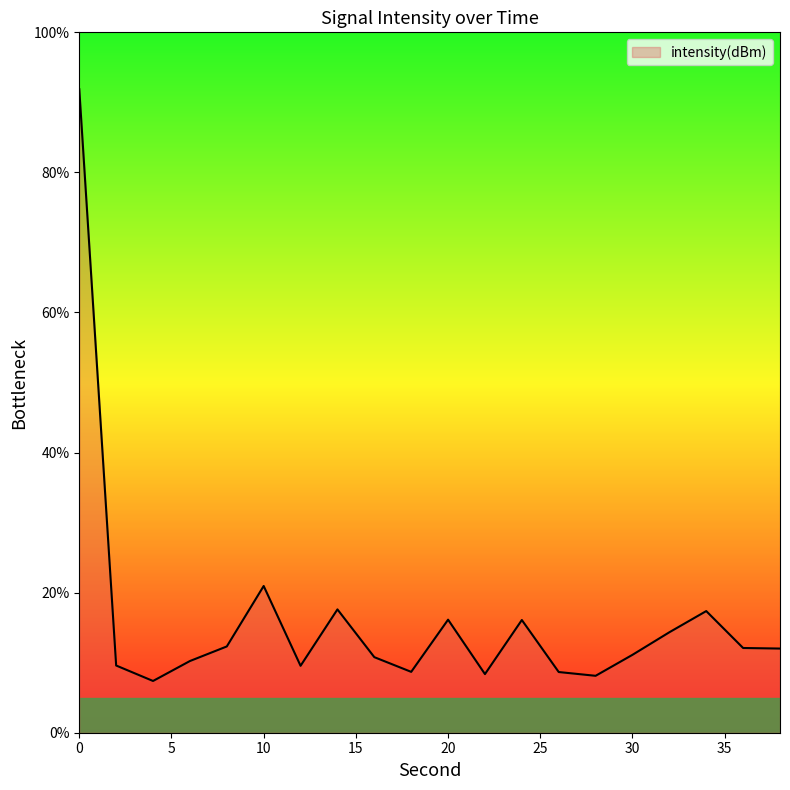

What is the smallest value displayed?

7.4